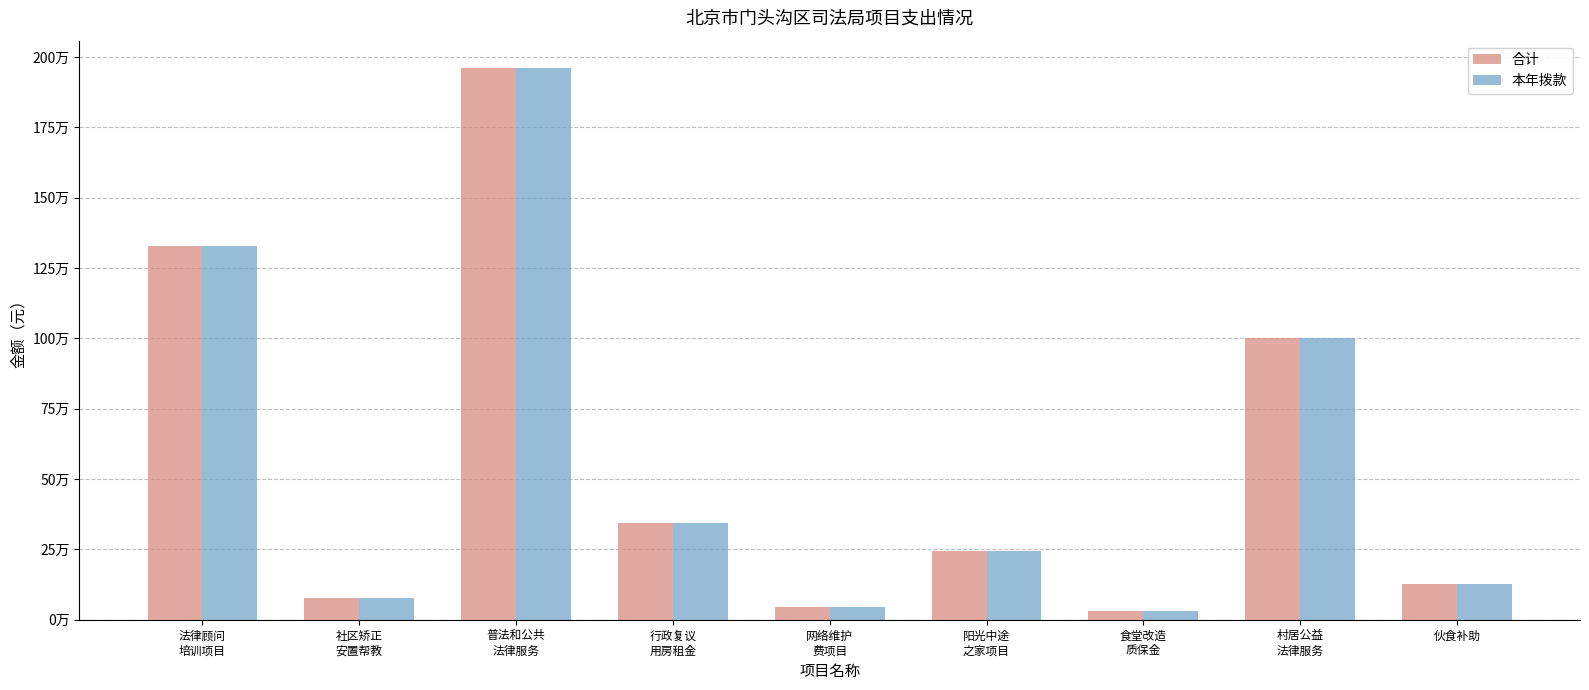

What are all the series names shown in the legend?

合计, 本年拨款